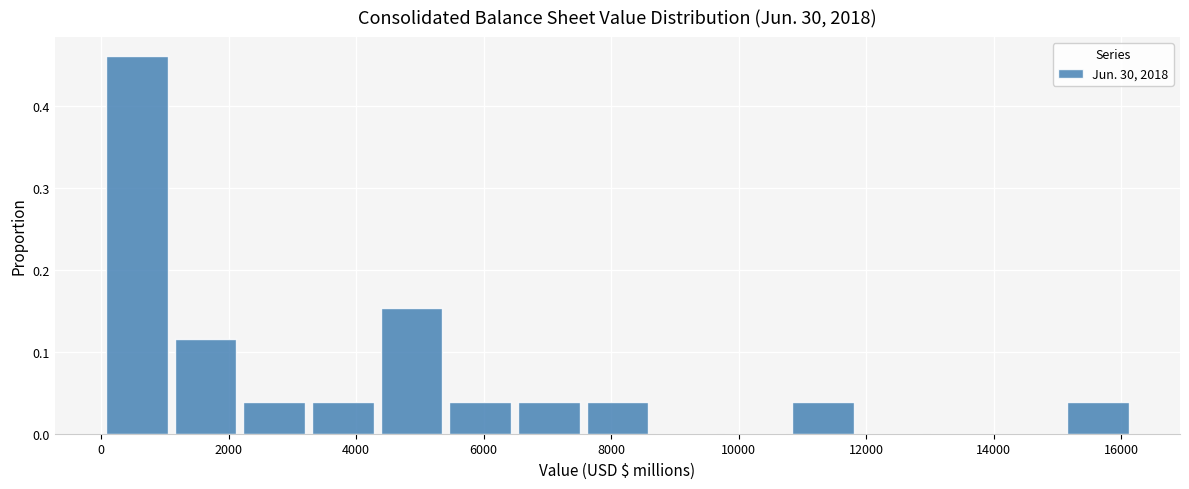

Over which range of the x-axis is the bar tallest?

0 to 1200